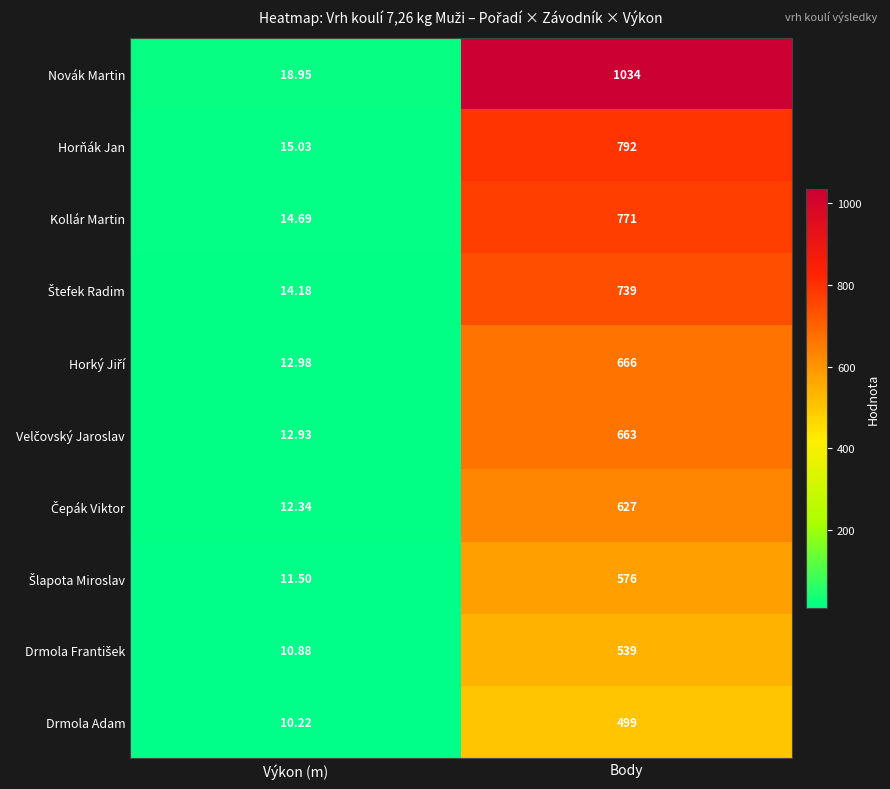

At which category is the sum across all series the highest?

Body